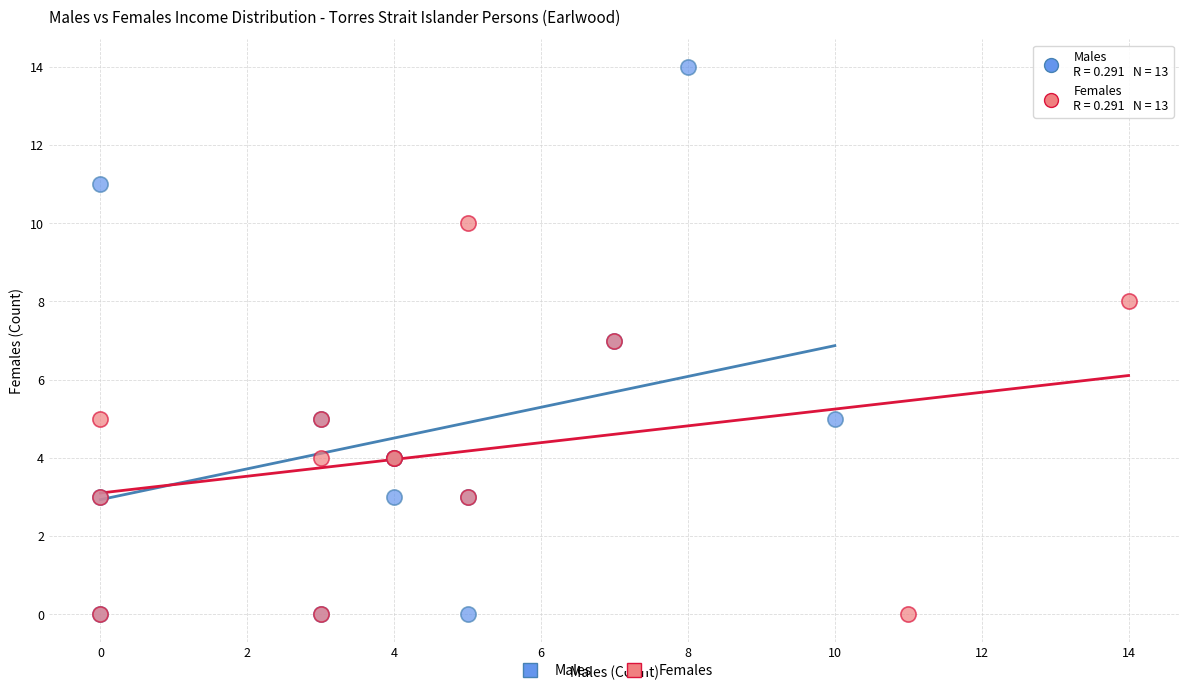

What are all the series names shown in the legend?

Males, Females